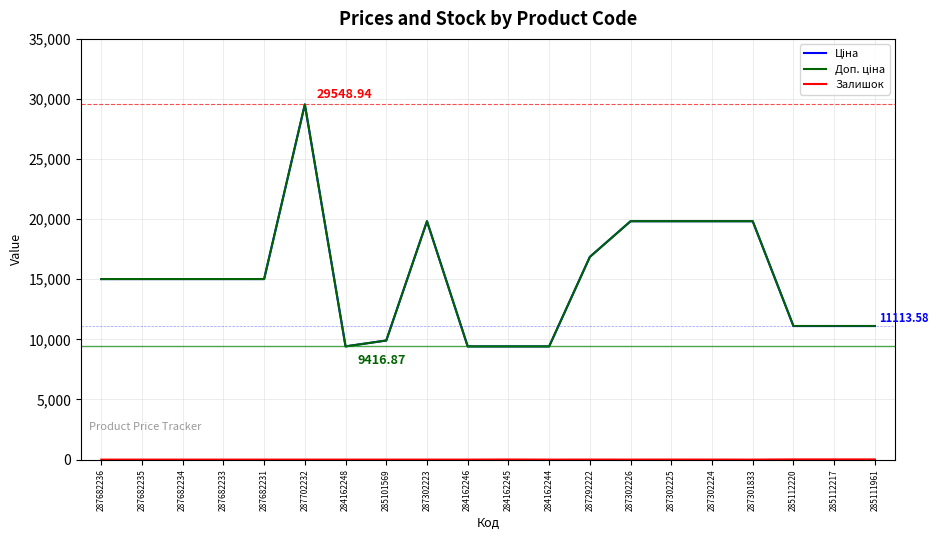

True or false: Залишок and Ціна cross at least once.

False